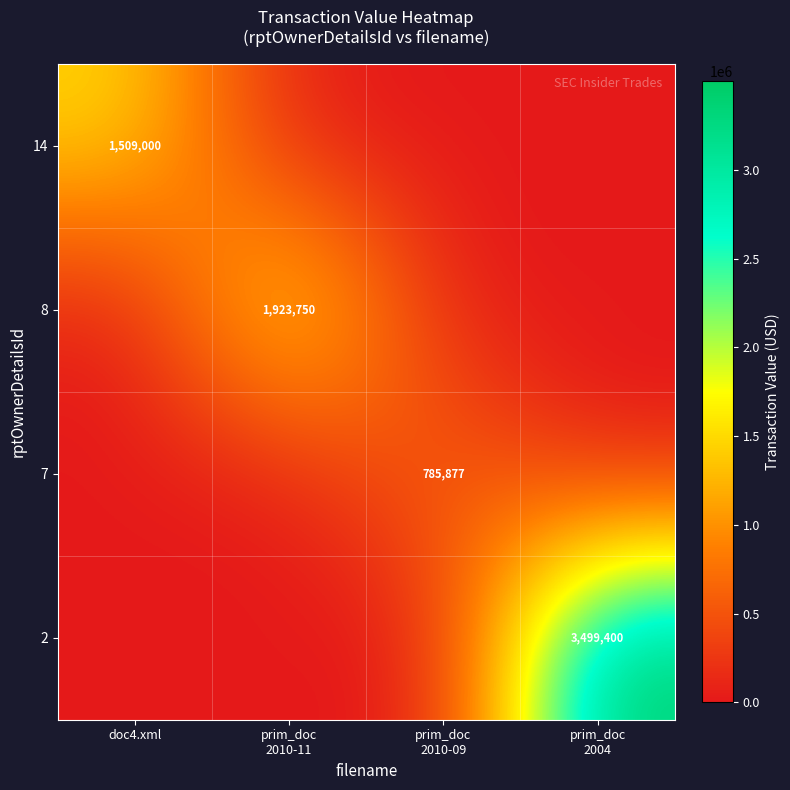

The 14 series shows 1509000 at doc4.xml. True or false?

True